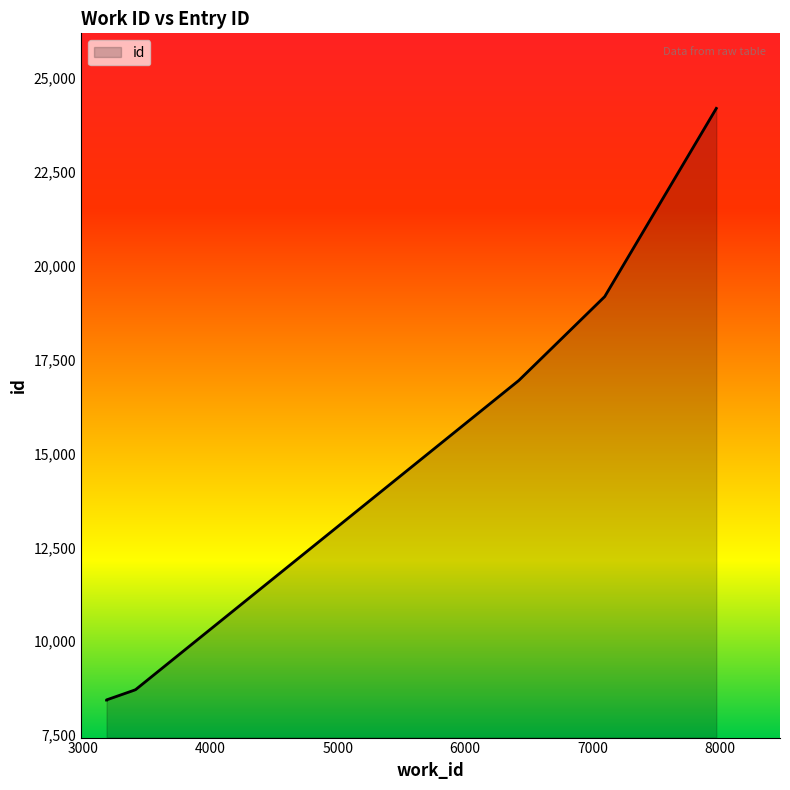

What is the maximum value shown in the chart?

24195